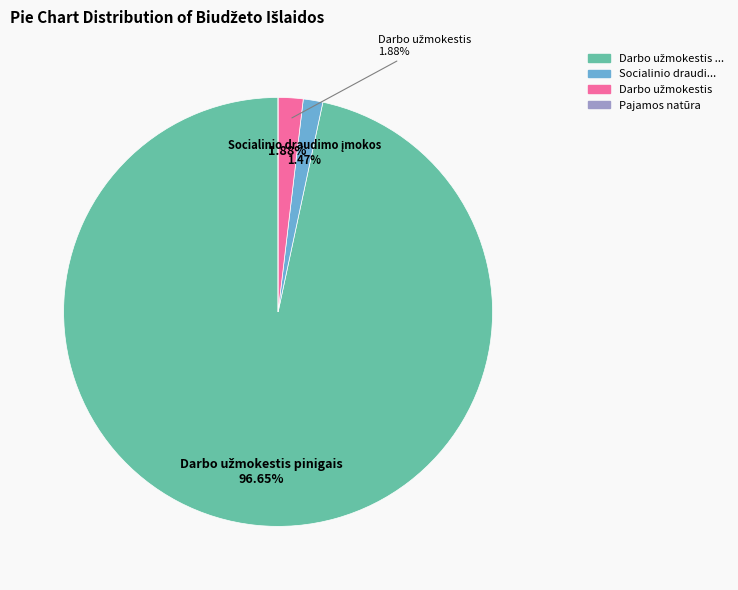

Is there a majority slice in this chart?

Yes